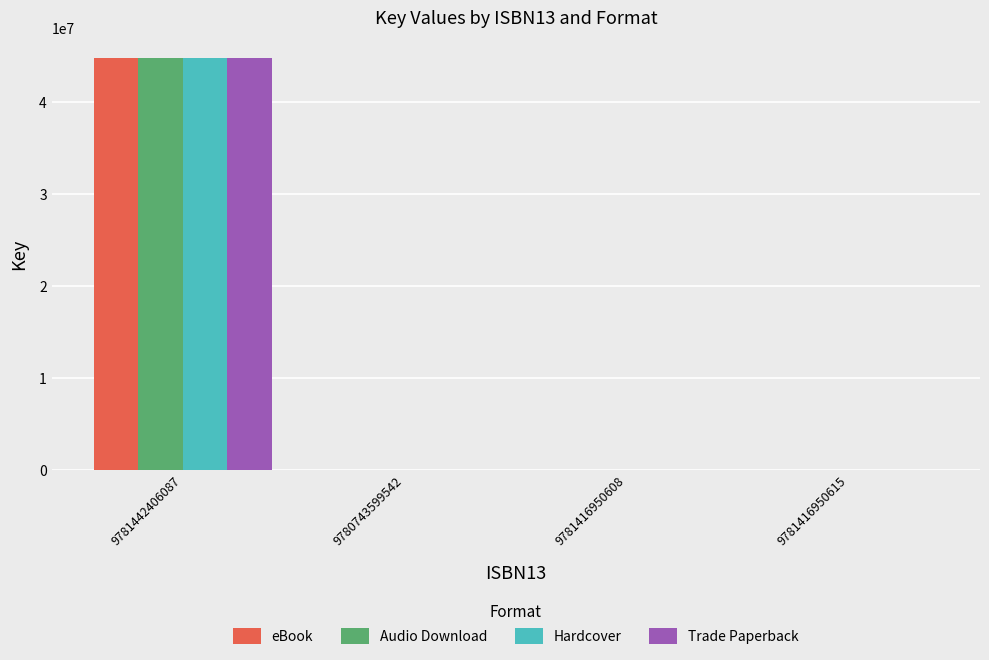

True or false: Hardcover has a value of 20458185 at 9781416950608.

False